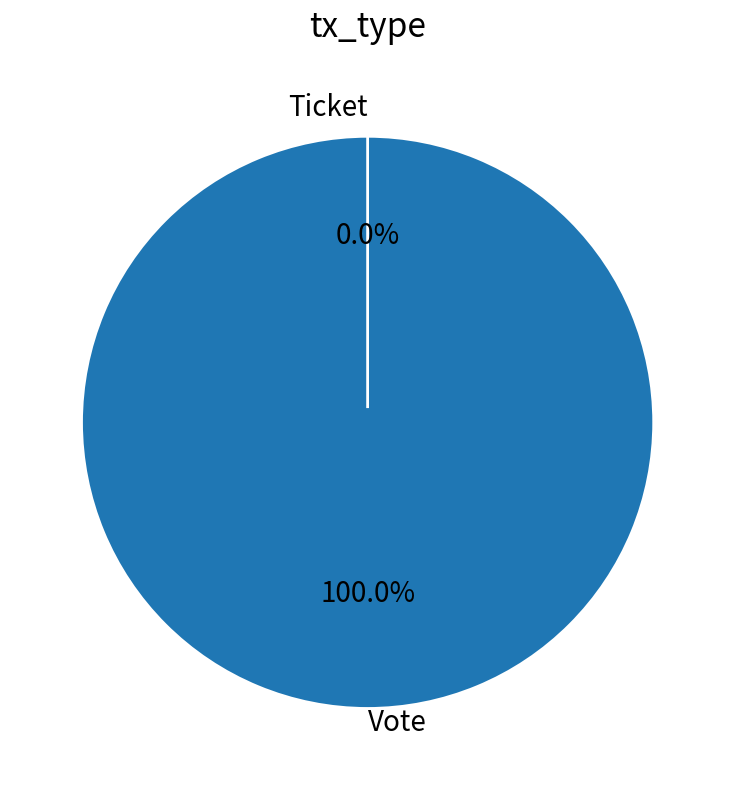

Which category has the smallest portion of the pie?

Ticket